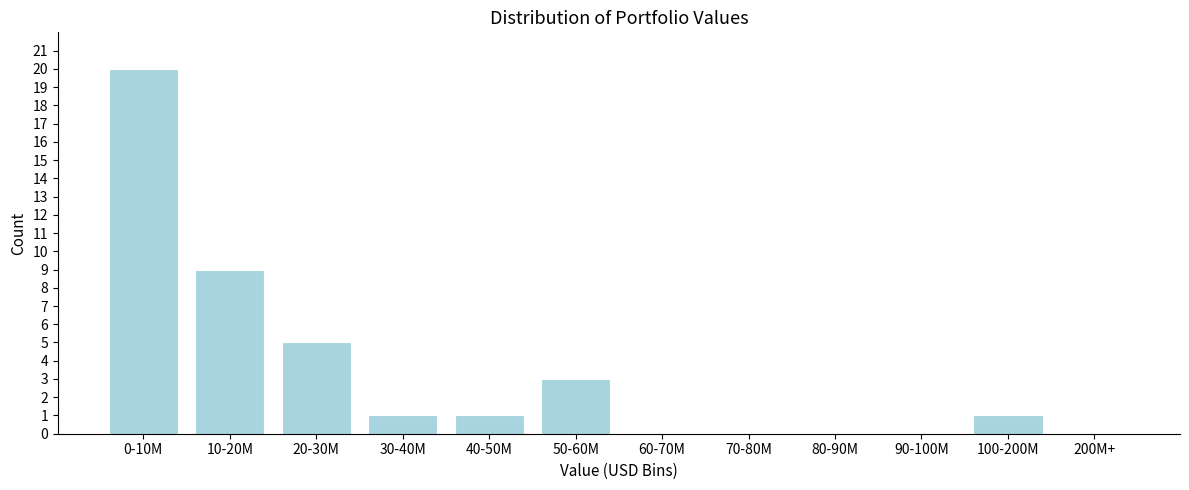

Reading left to right, list all the values displayed in this chart.

0-10M=20	10-20M=9	20-30M=5	30-40M=1	40-50M=1	50-60M=3	60-70M=0	70-80M=0	80-90M=0	90-100M=0	100-200M=1	200M+=0